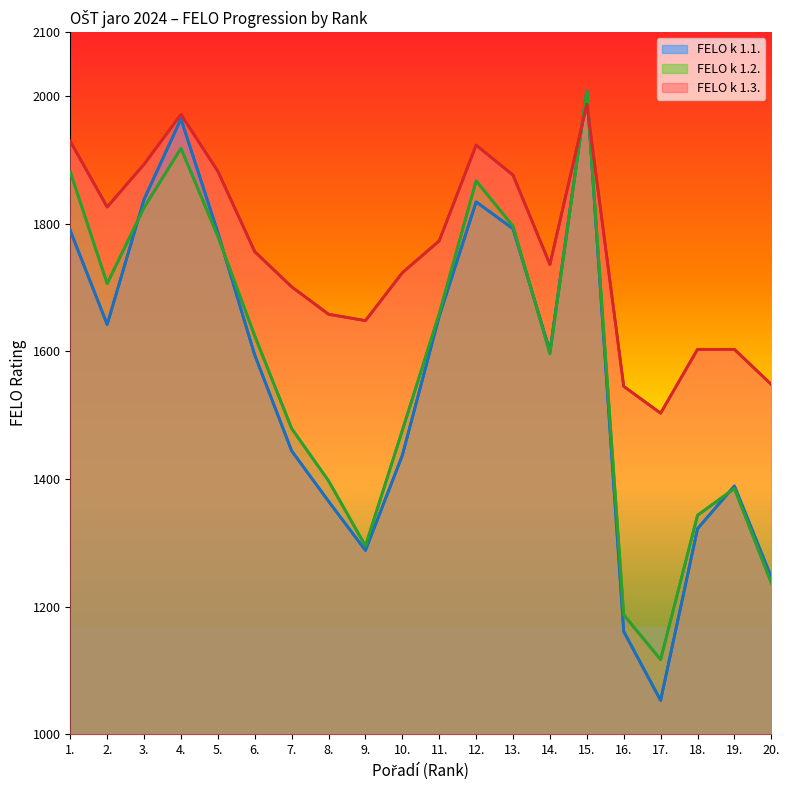

After their last crossing, which series has the higher values: FELO k 1.1. or FELO k 1.3.?

FELO k 1.3.